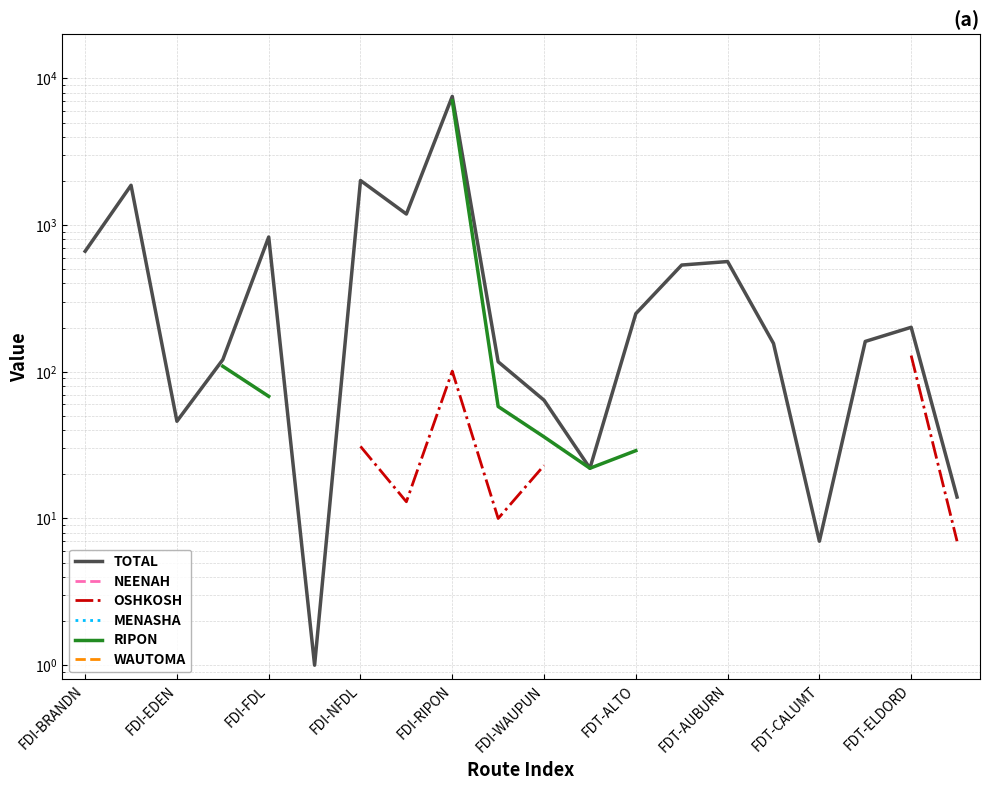

What is the minimum value shown in the chart?

1.0